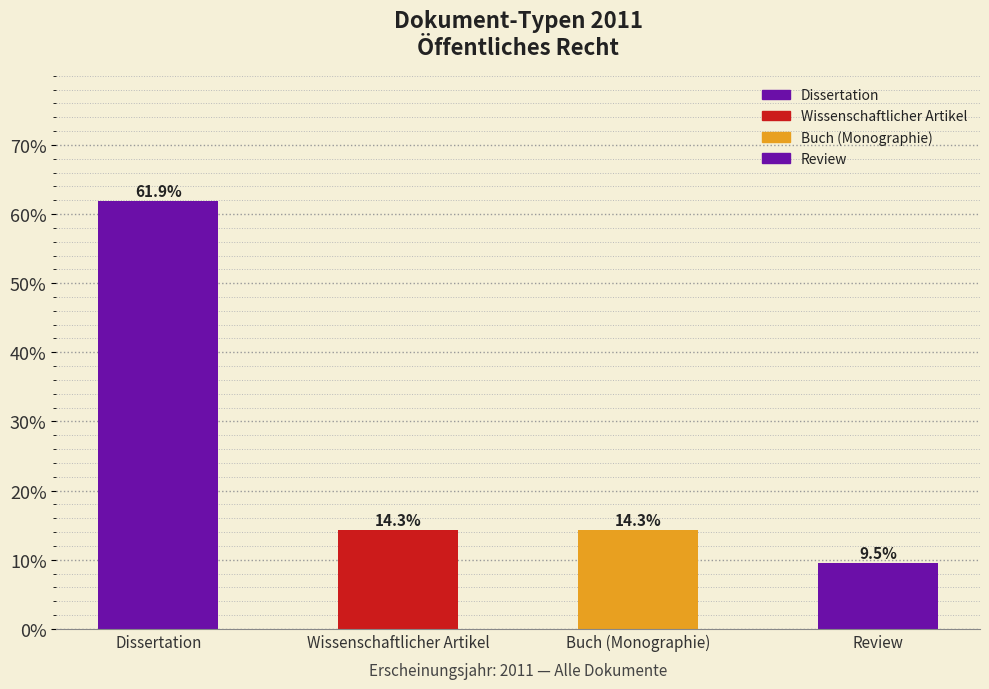

Reading right to left, extract all data points from this chart.

9.5	14.3	14.3	61.9